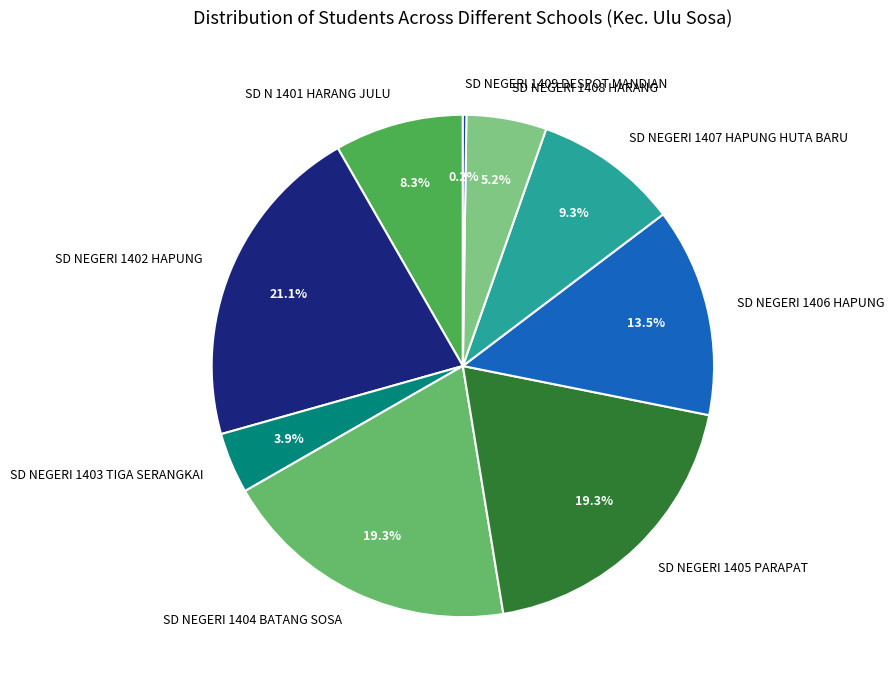

Approximately how many times larger is the value at SD NEGERI 1405 PARAPAT compared to SD NEGERI 1403 TIGA SERANGKAI?

4.9